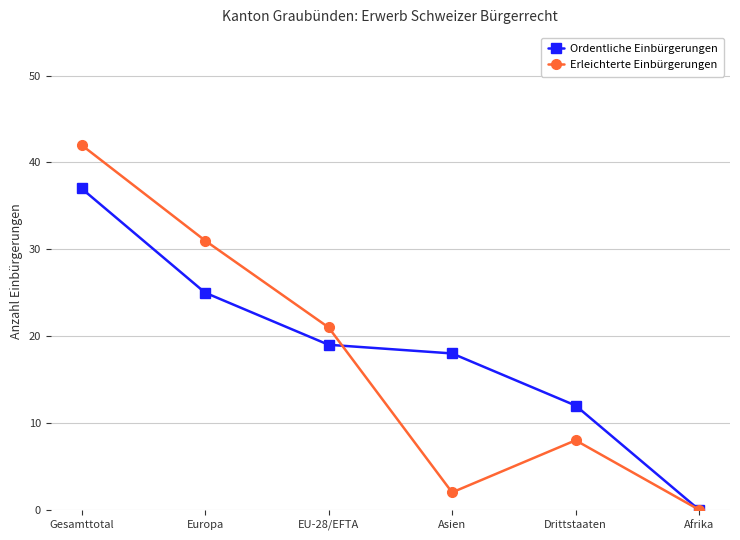

What is the value of the Ordentliche Einbürgerungen point at the 3rd from the left?

19